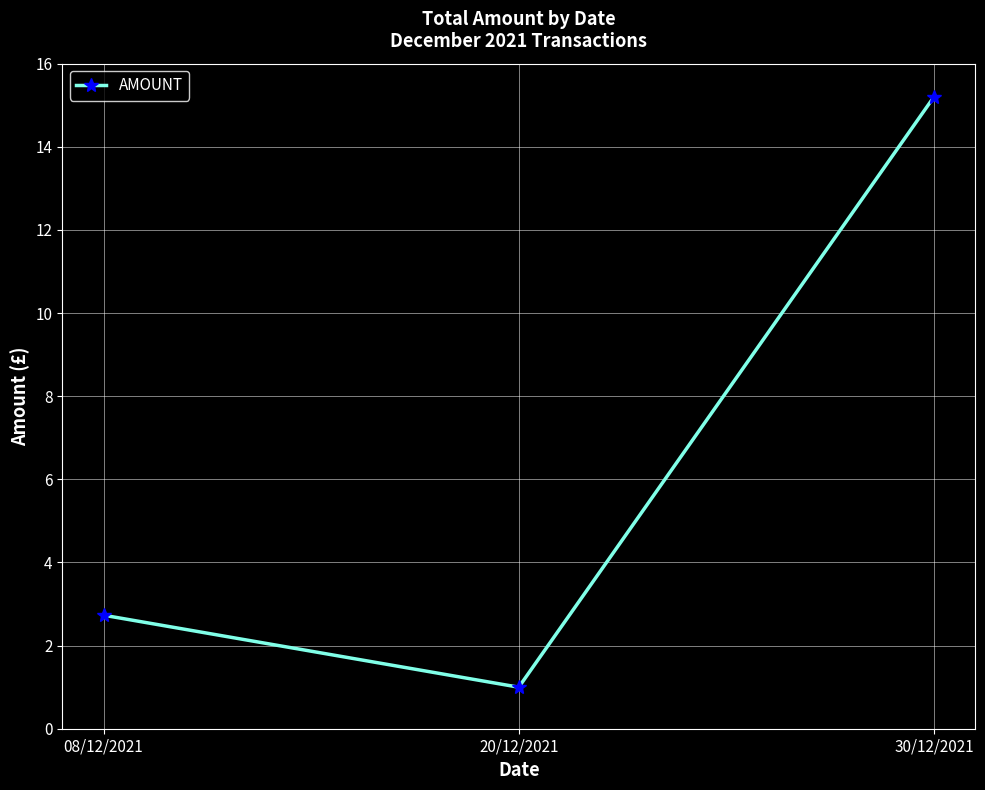

What position from the left is 30/12/2021?

3